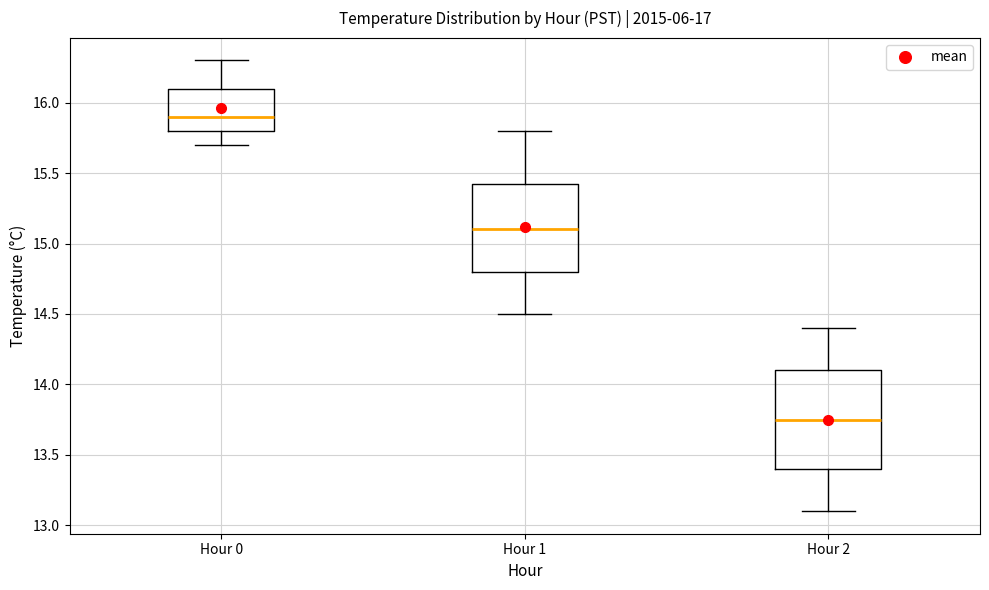

Which box has the lowest median line?

Hour 2